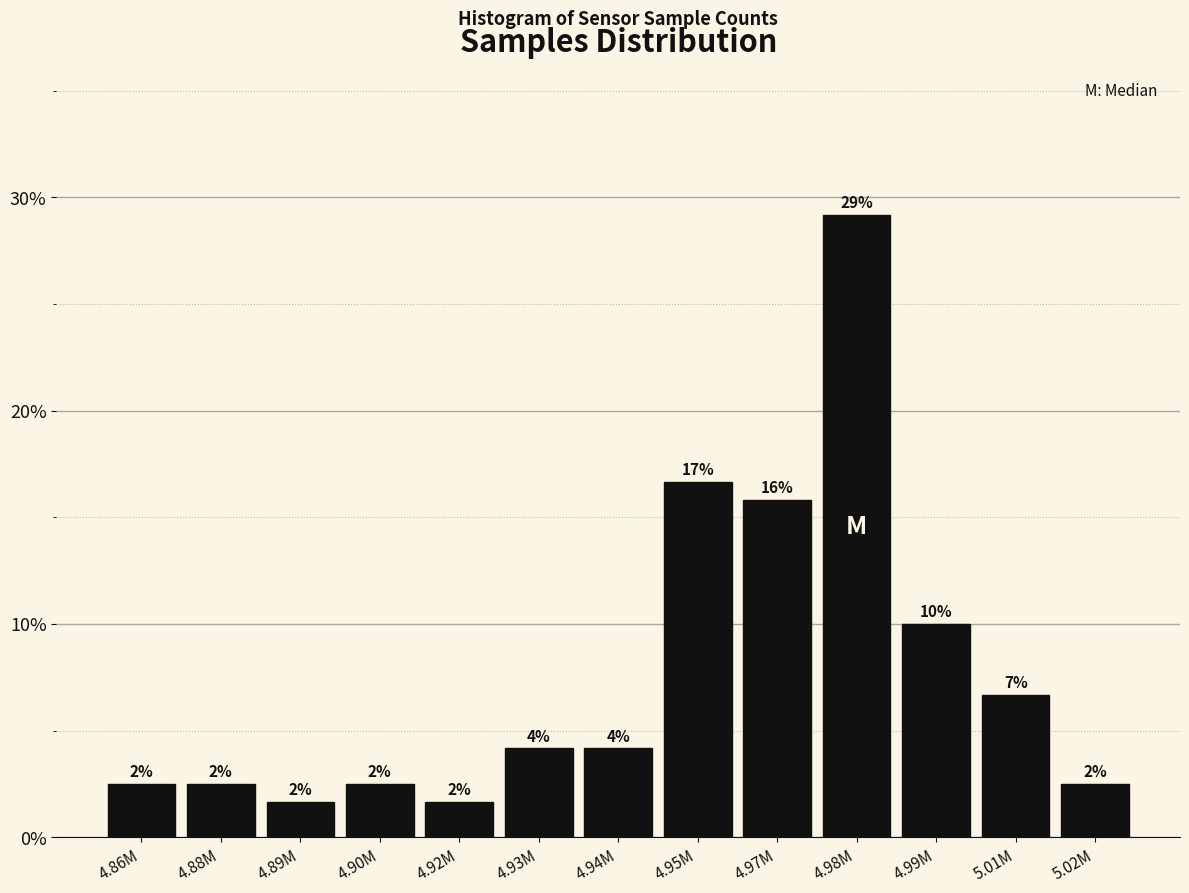

How many bars are there in total?

13